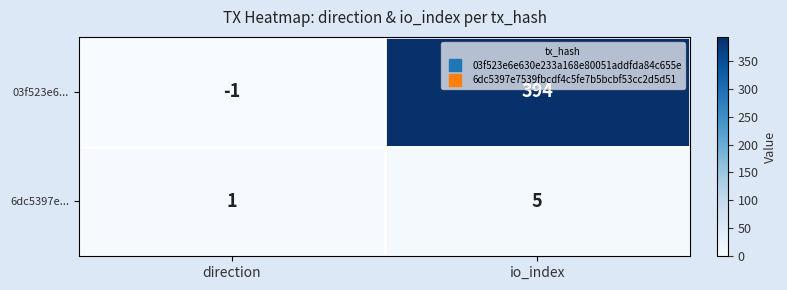

What is the sum of the 6dc5397e... values at direction and io_index?

6